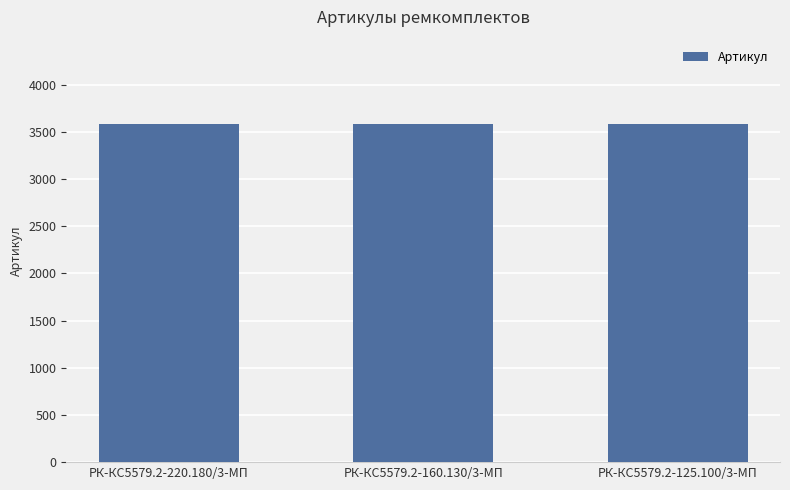

True or false: the data shows 3579 at РК-КС5579.2-220.180/3-МП.

True